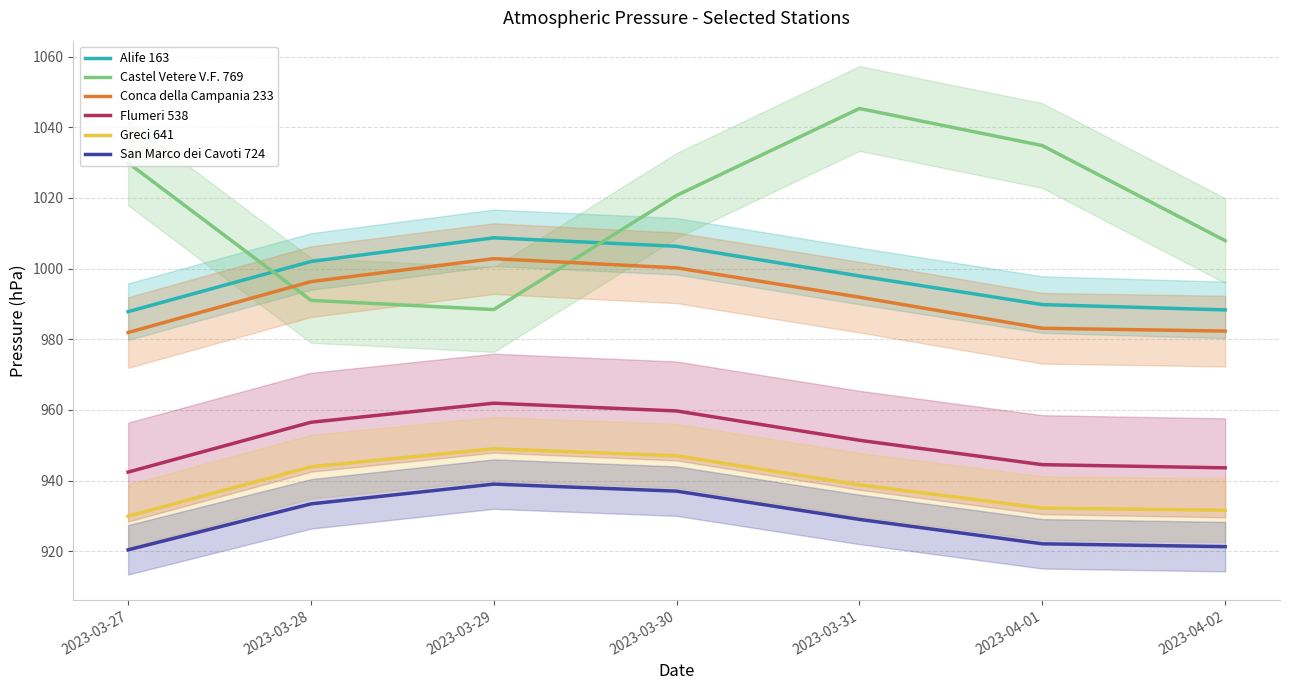

At which label does Flumeri 538 reach its minimum?

2023-03-27